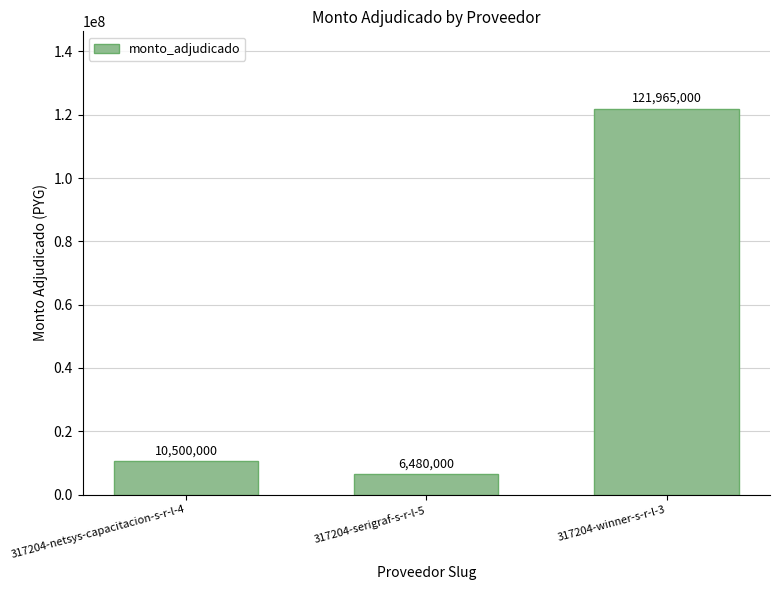

How many series are shown in this chart?

1